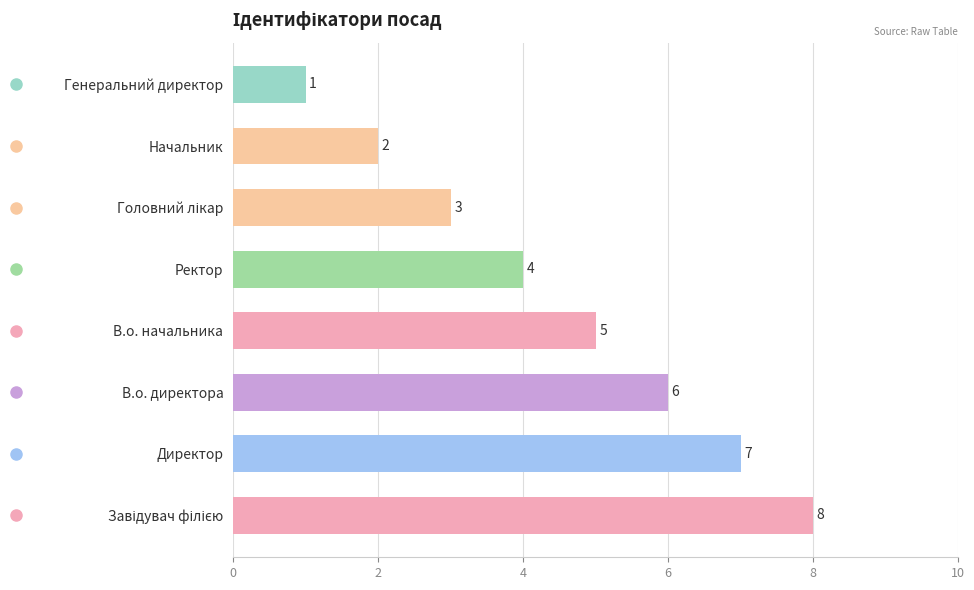

Are the bars horizontal?

Yes